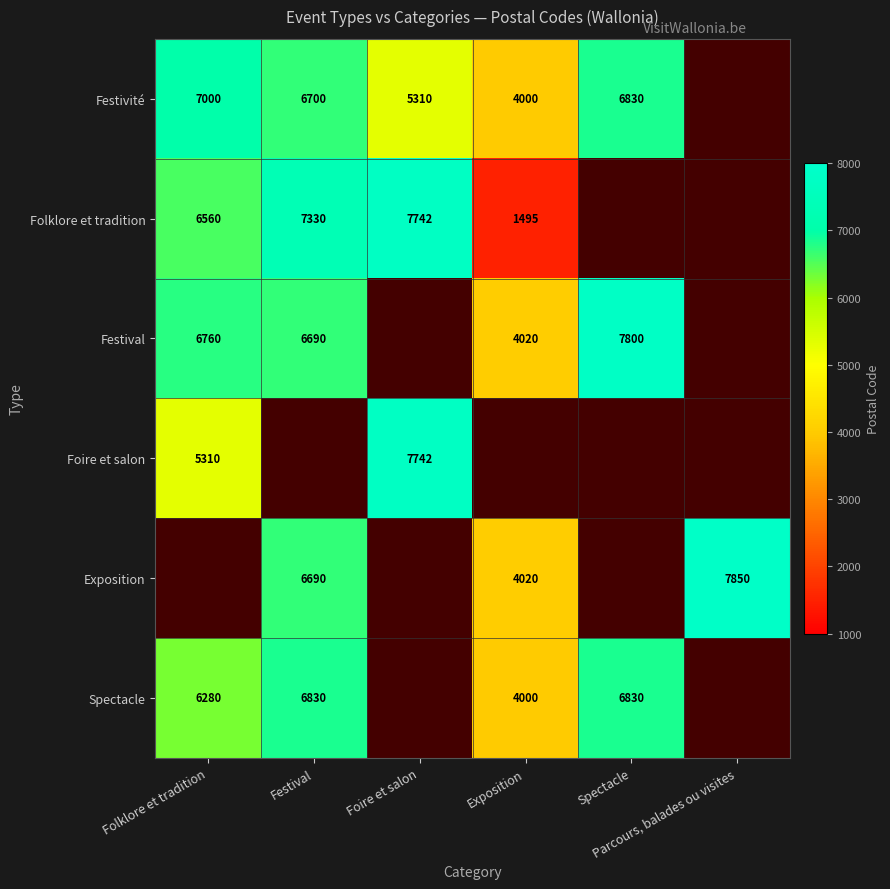

Rank the series by their maximum value, from lowest to highest.

Spectacle, Festivité, Folklore et tradition, Foire et salon, Festival, Exposition